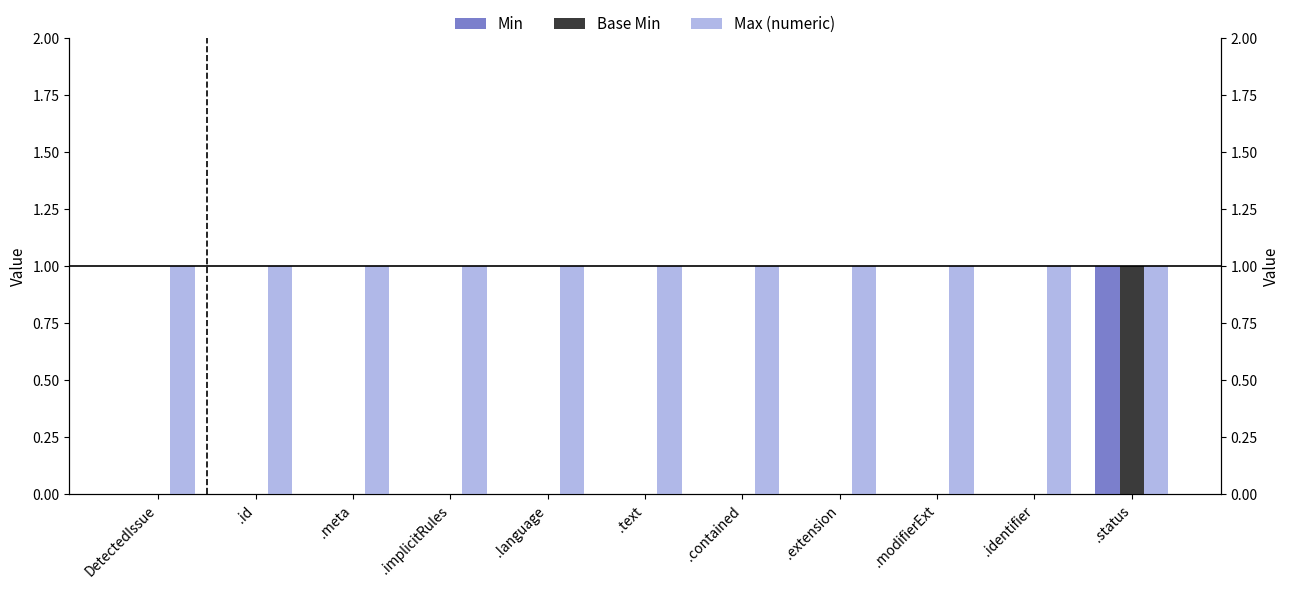

Which series has the largest total across all categories?

Max (numeric)